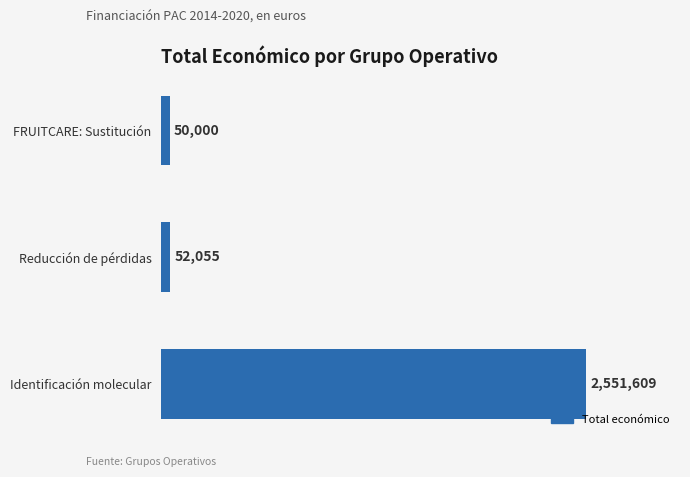

True or false: the data shows 2551609 at Identificación molecular.

True